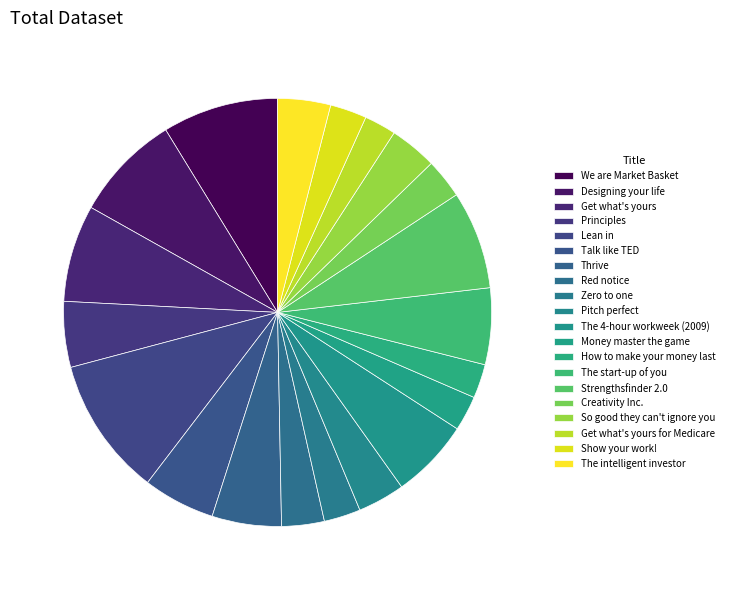

How many slices are in this pie chart?

20